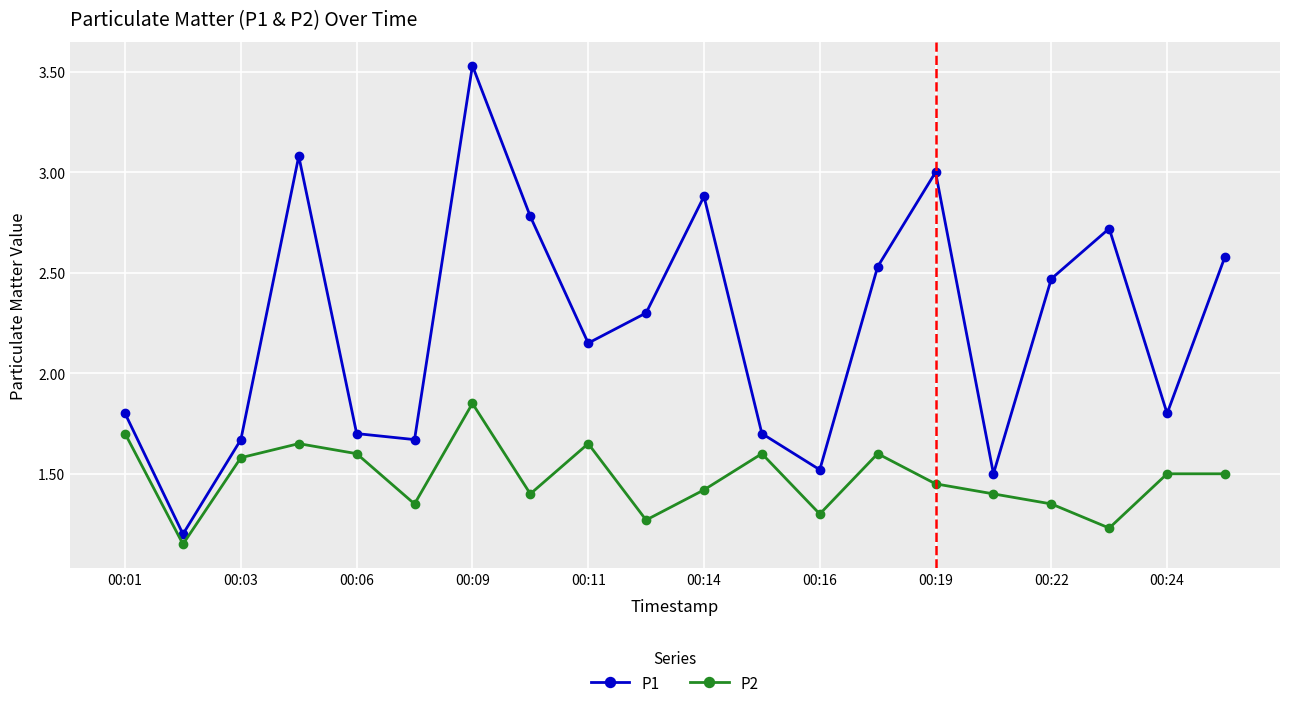

Which series has the widest spread of values?

P1